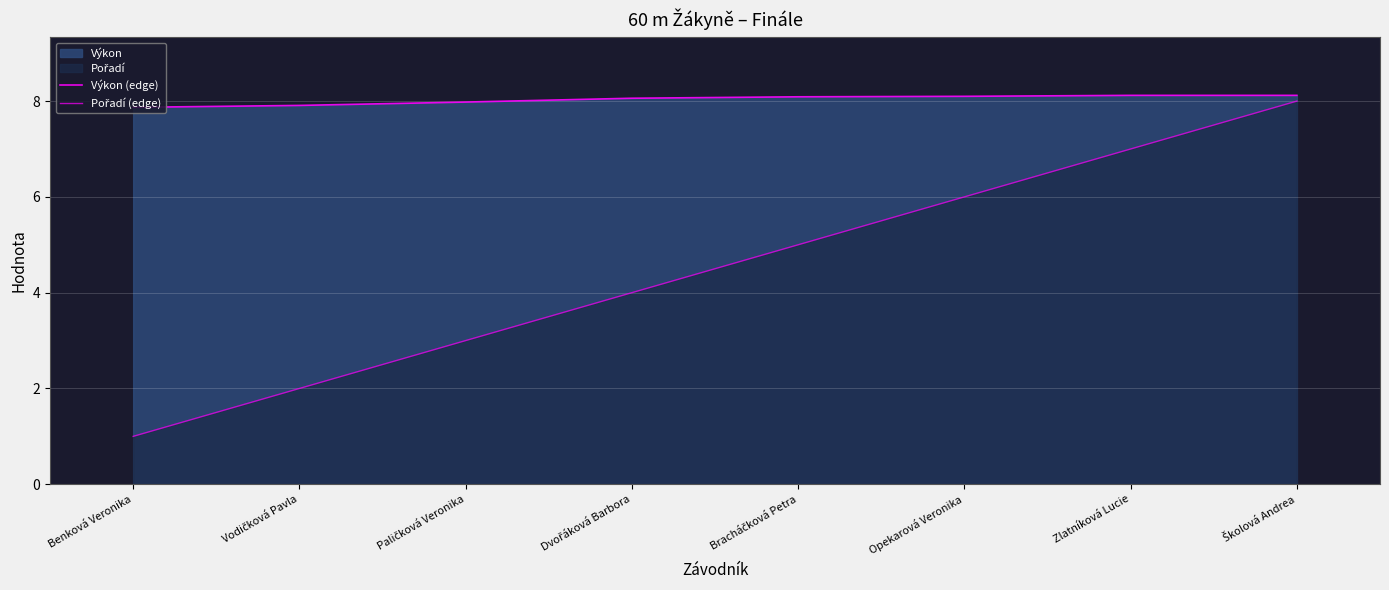

What is the difference between the Pořadí (edge) values at Zlatníková Lucie and Benková Veronika?

6.0